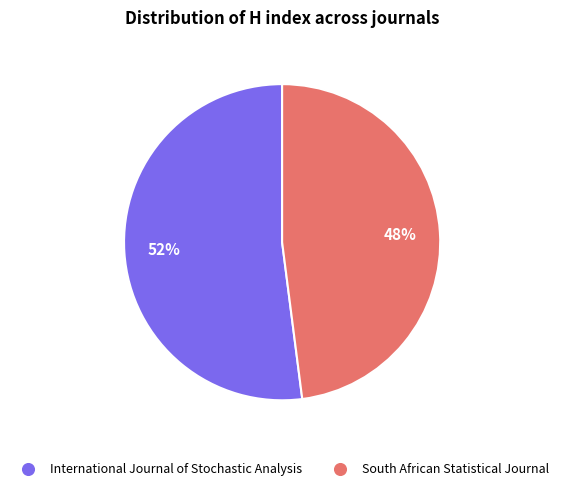

Rank the categories by value from lowest to highest.

South African Statistical Journal, International Journal of Stochastic Analysis